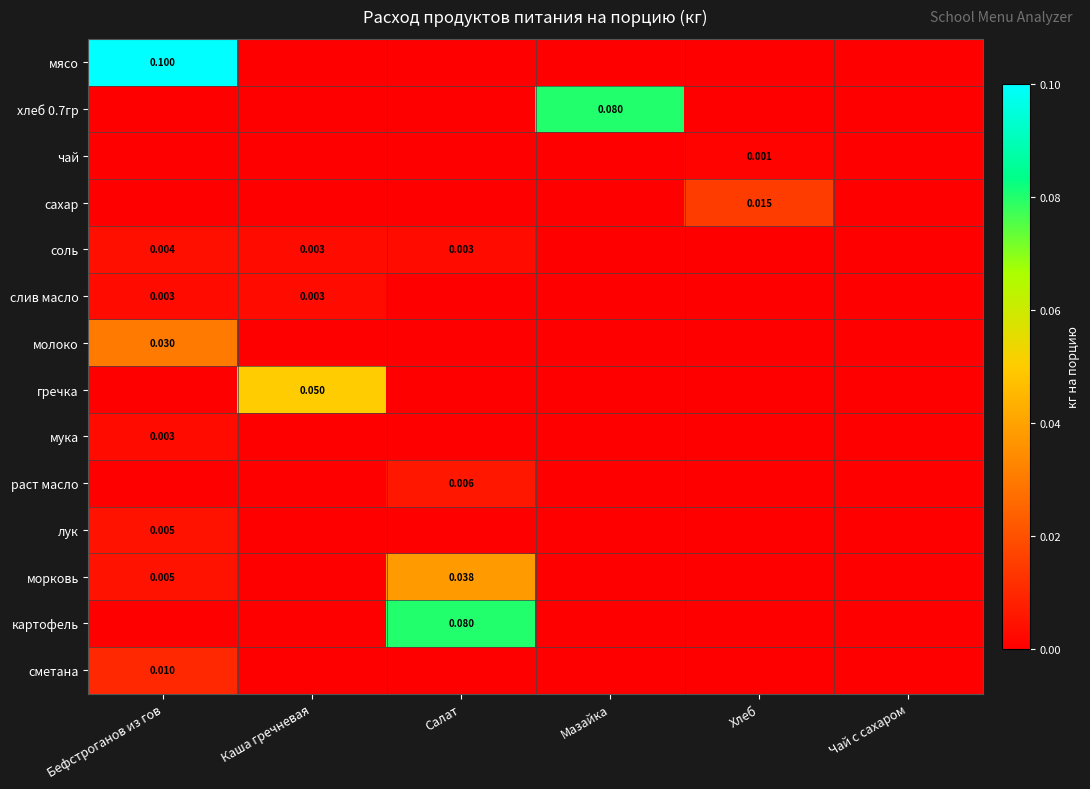

What is the difference between the highest and lowest values at Бефстроганов из гов?

0.1